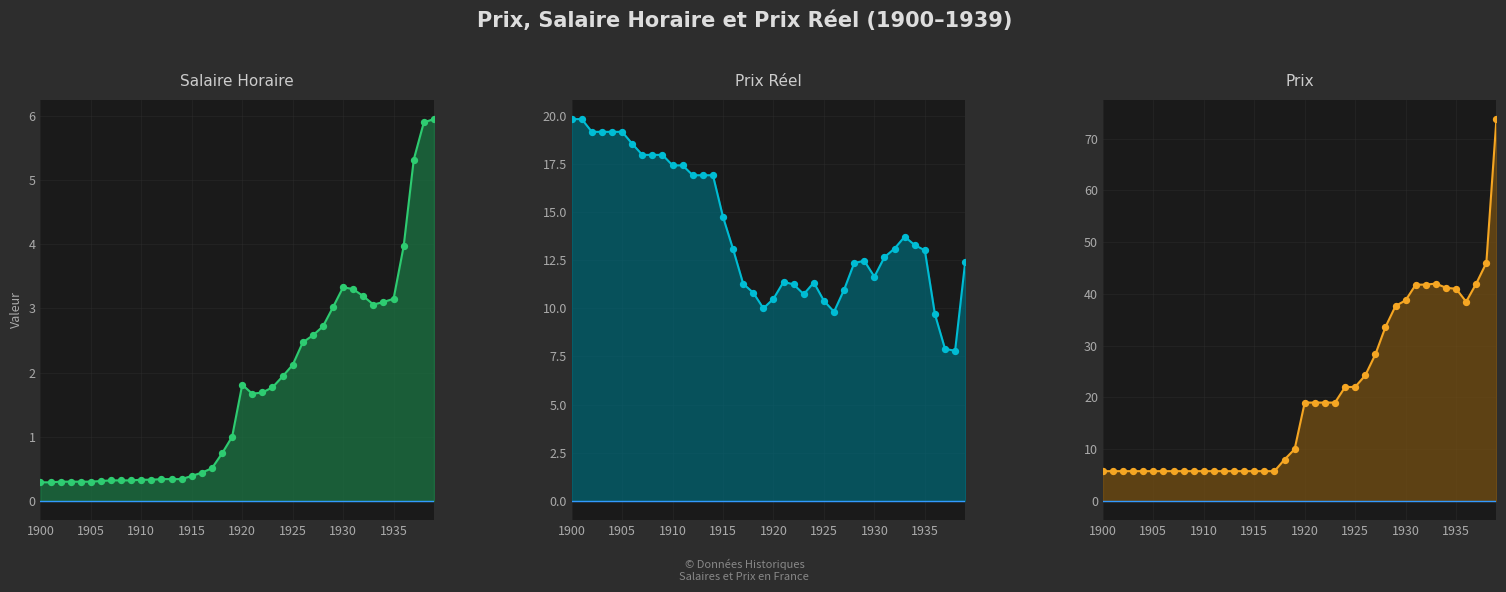

Which series has the largest Y range (max minus min)?

Prix